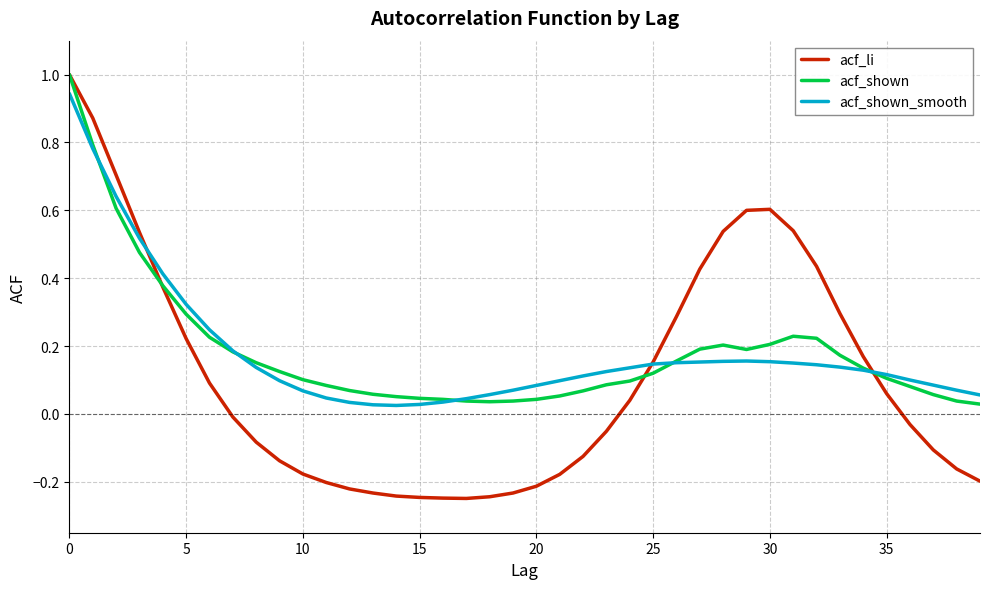

Which series has the widest spread of values?

acf_li